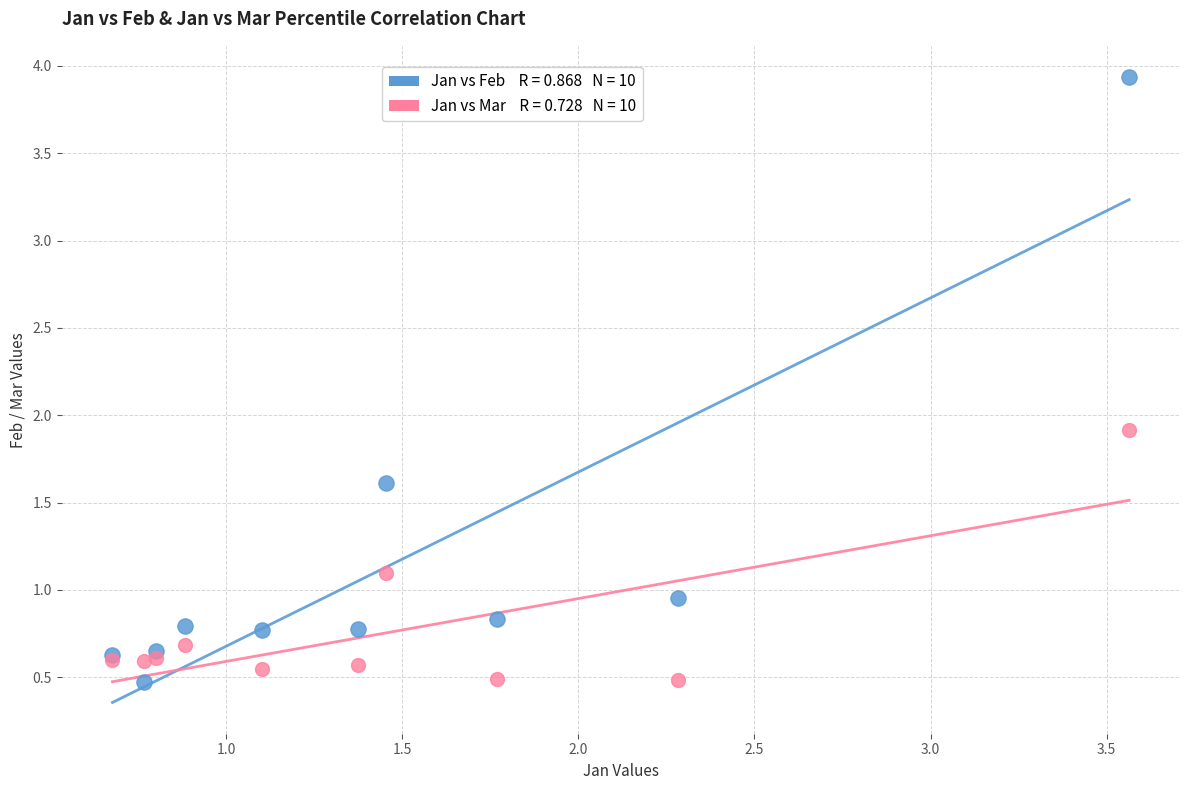

Across all series, what Y value is closest to 2?

1.9